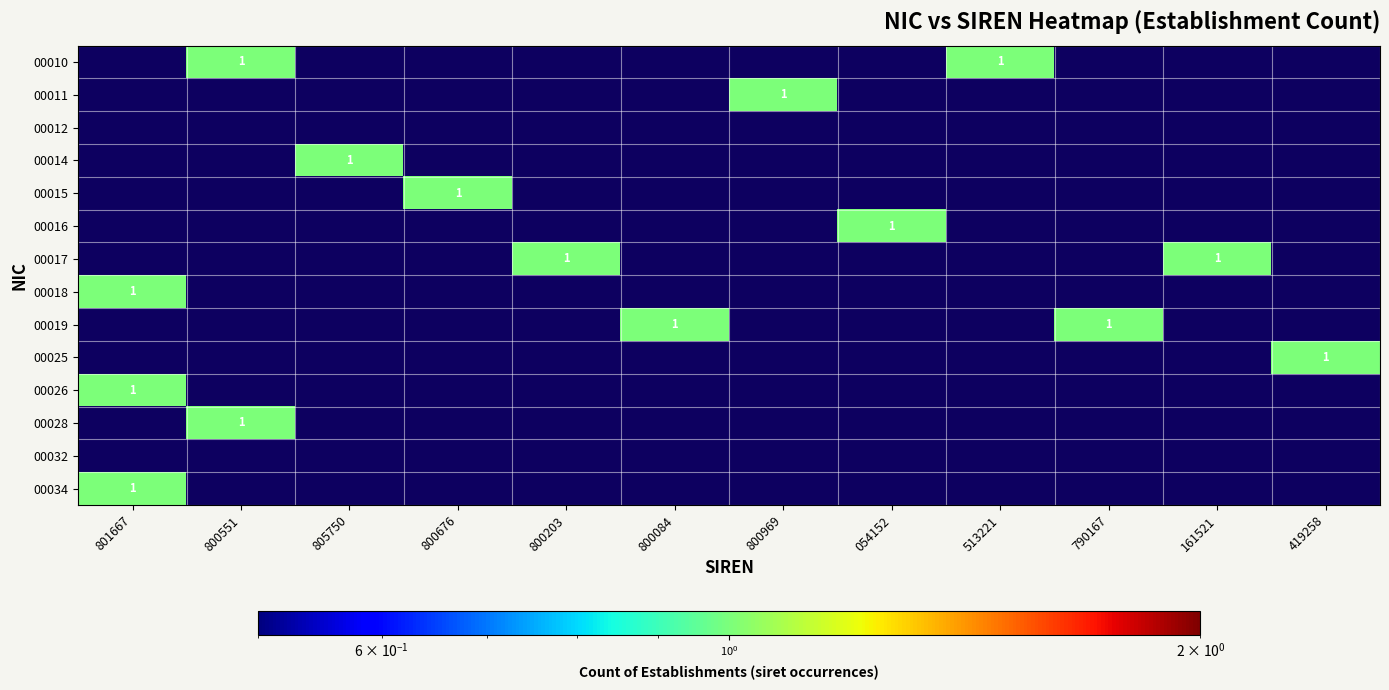

True or false: 00025 has a value of 2 at 419258.

False